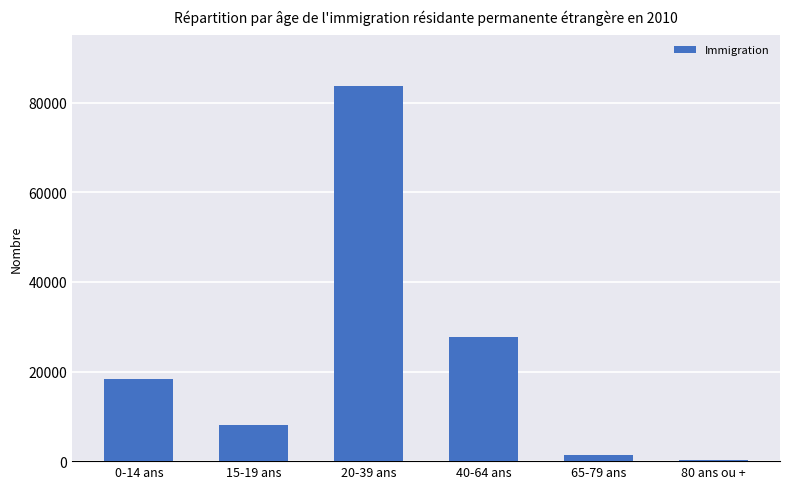

List the labels in order of value, smallest first.

80 ans ou +, 65-79 ans, 15-19 ans, 0-14 ans, 40-64 ans, 20-39 ans